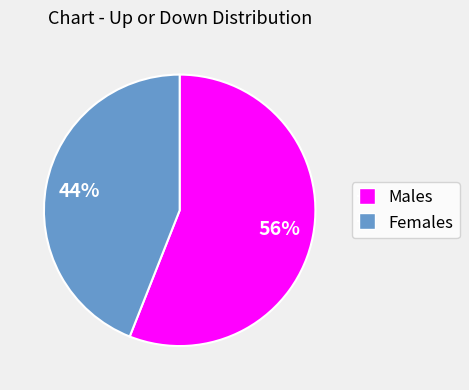

Is there a majority slice in this chart?

Yes